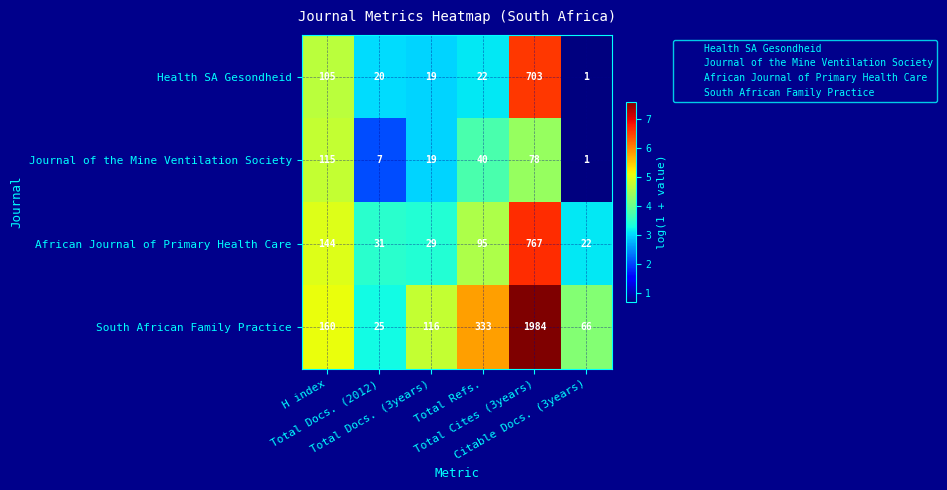

Is it true that African Journal of Primary Health Care equals 3.6 at Total Refs.?

False